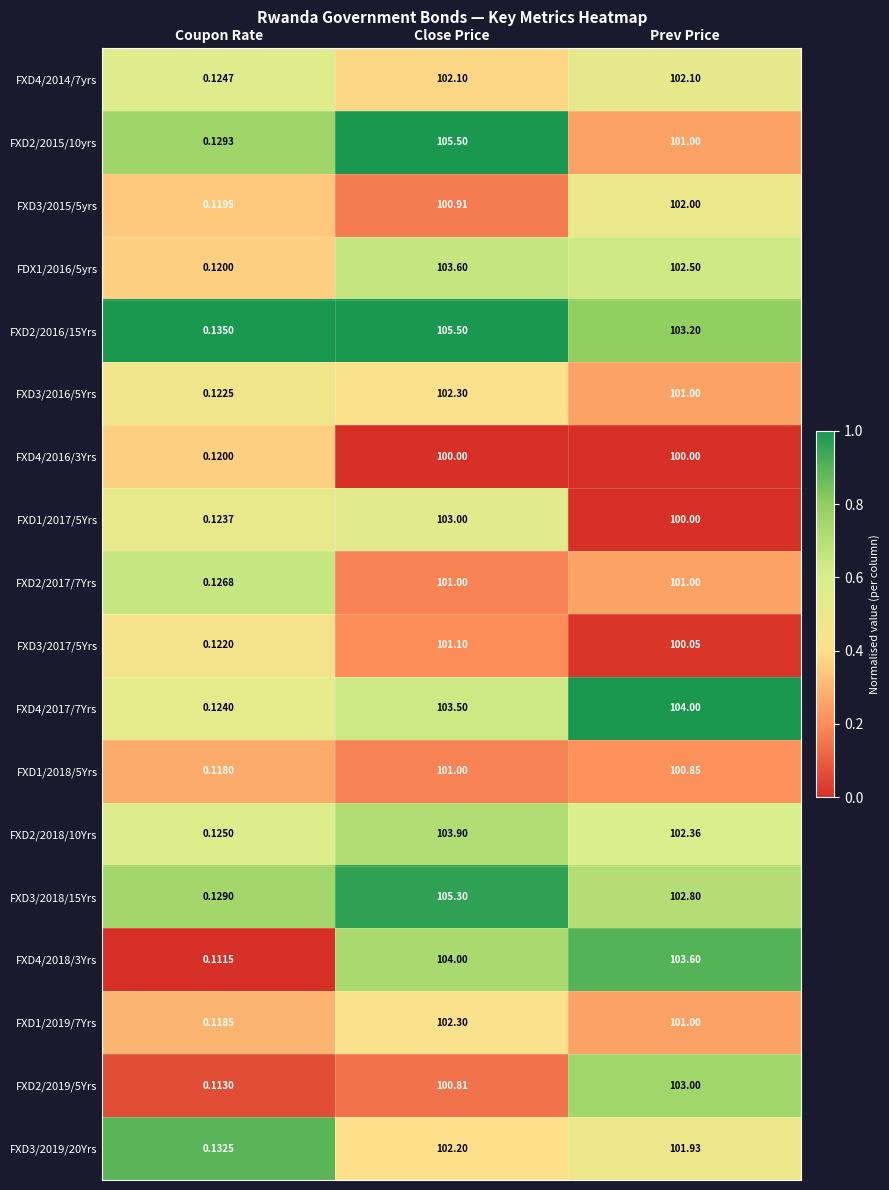

Which series has the widest spread of values?

FXD2/2015/10yrs